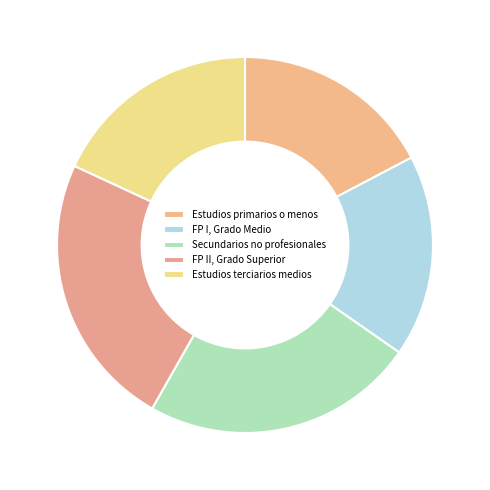

What percentage is NOT represented by FP I, Grado Medio?

82.6%